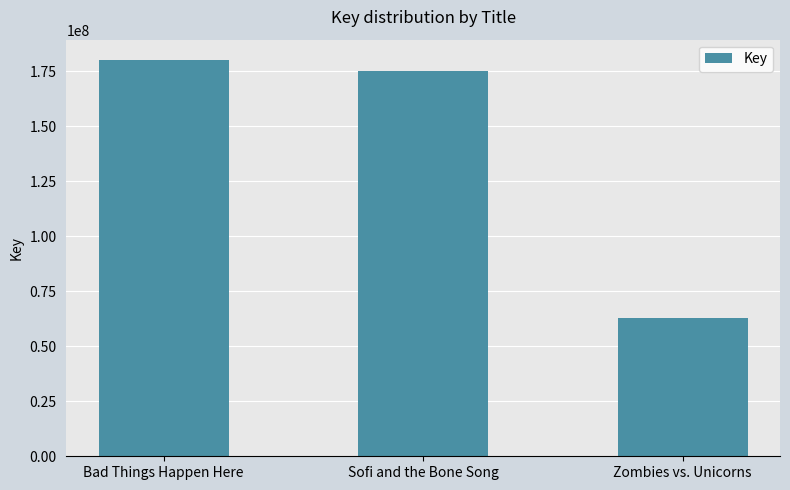

Count the number of categories in the chart.

3